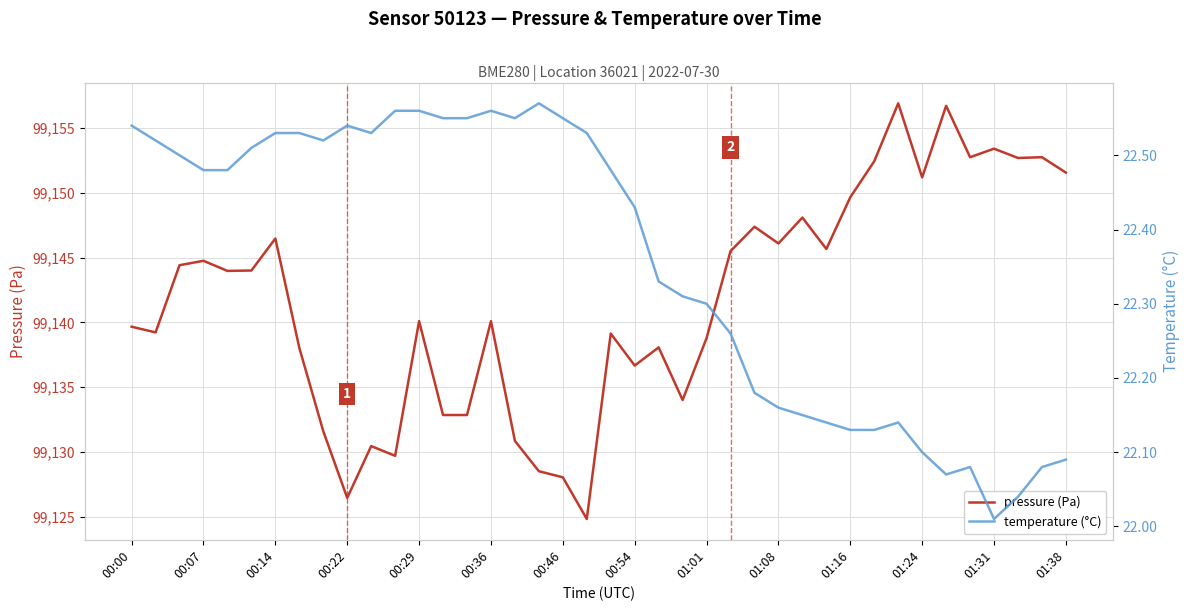

What is the lowest value of the pressure (Pa) series?

99124.8